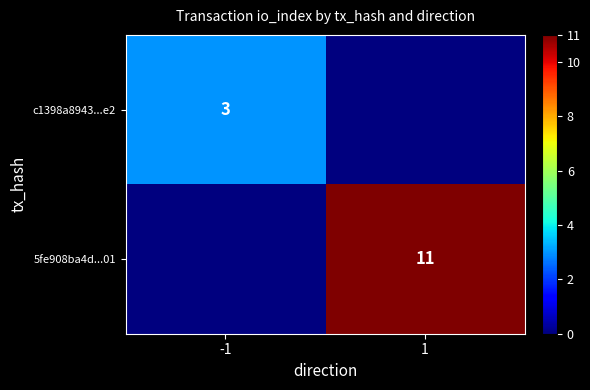

The 5fe908ba4d...01 series shows 11 at 1. True or false?

True